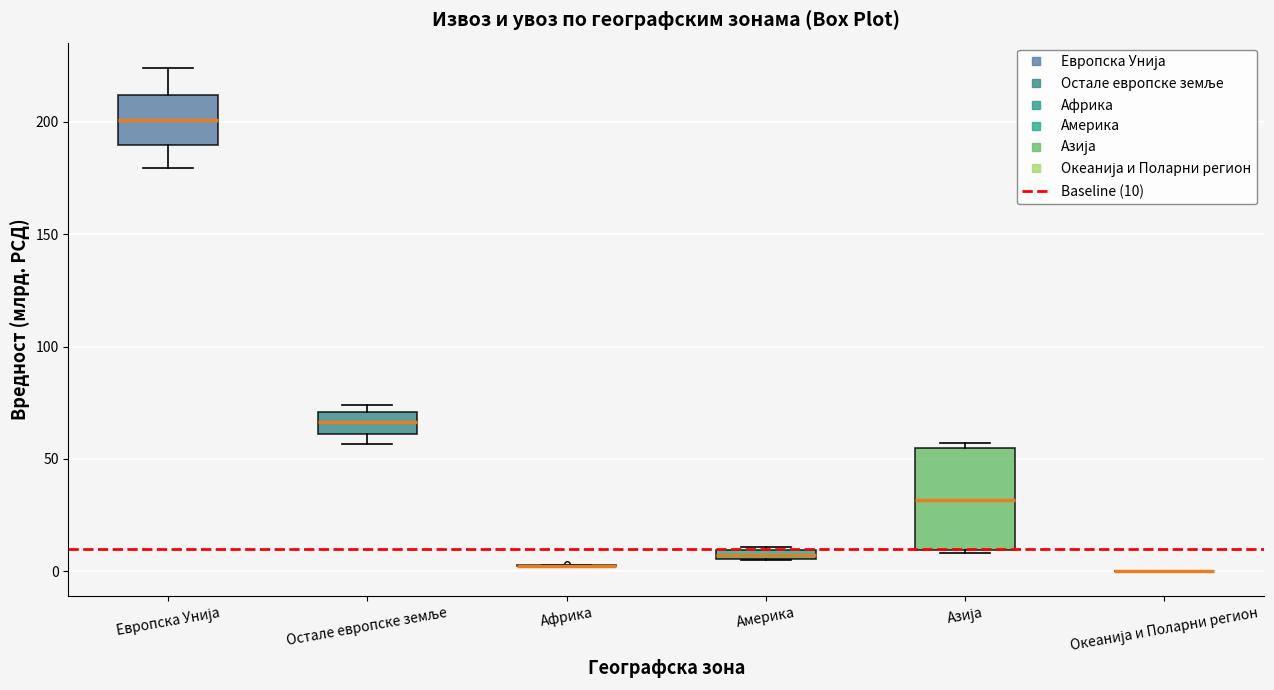

Which box is the tallest, from its lower edge to its upper edge?

Азија